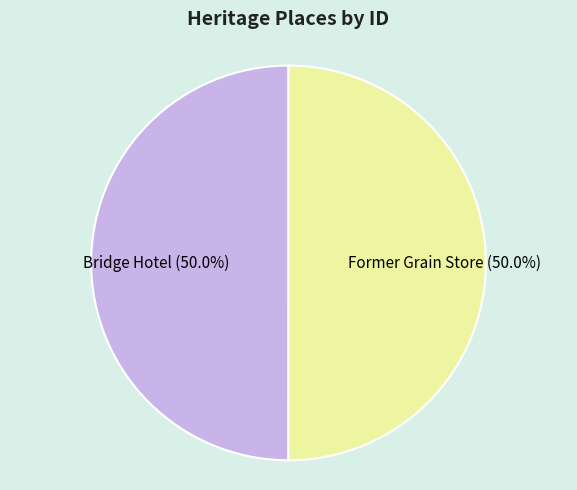

To the nearest percent, what portion does Former Grain Store represent?

50%